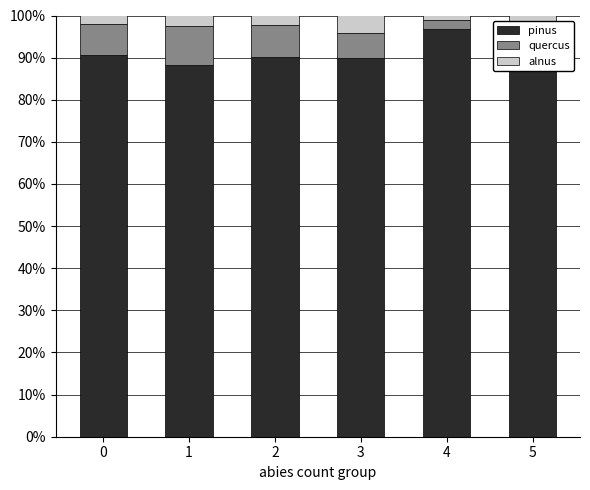

Is it true that pinus equals 39.8 at 4?

False